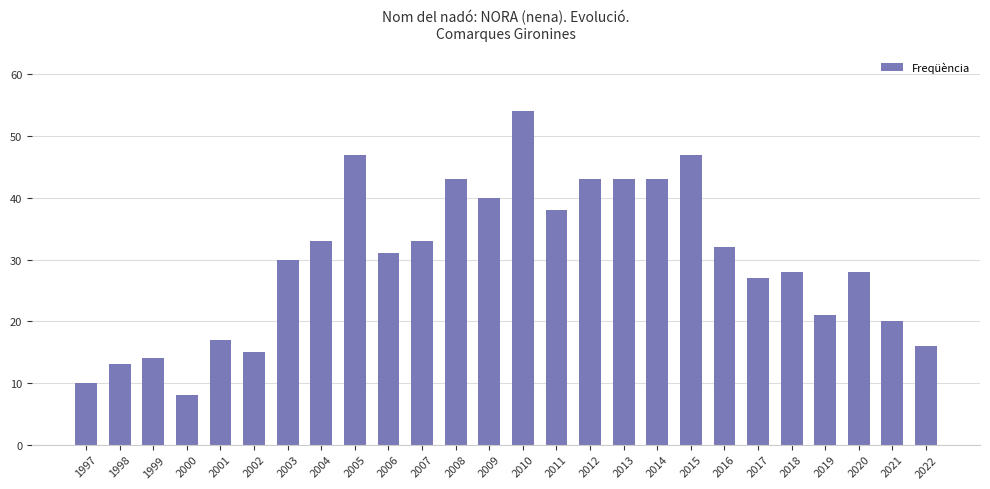

The chart shows a value of 15 at 2002. True or false?

True